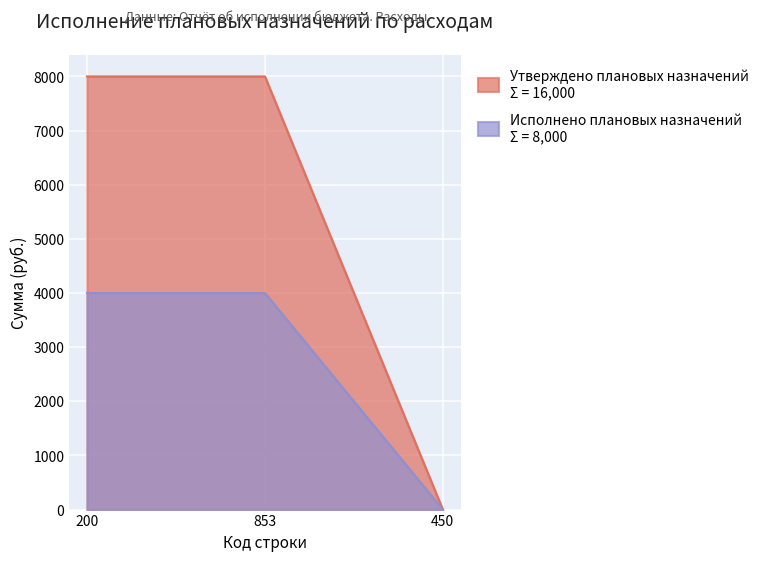

What is the total value across all series at 200?

12000